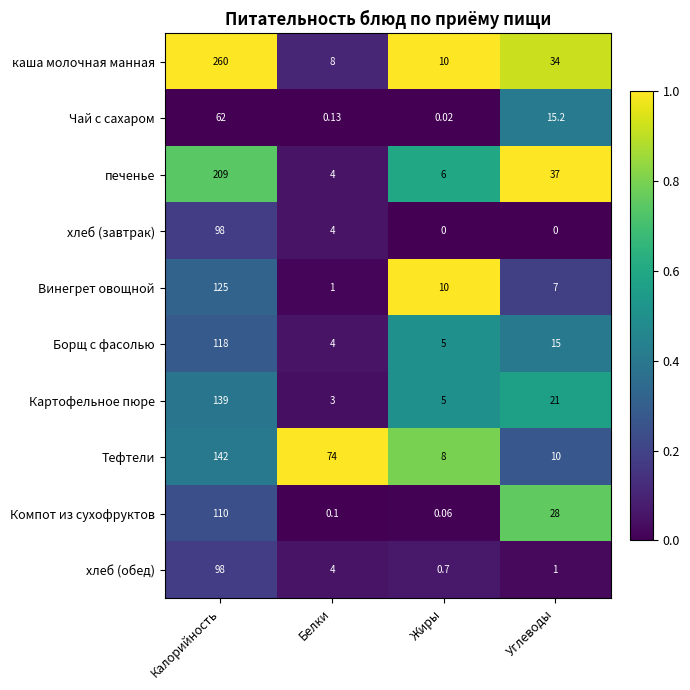

Where does the Тефтели series first go above 74?

Калорийность